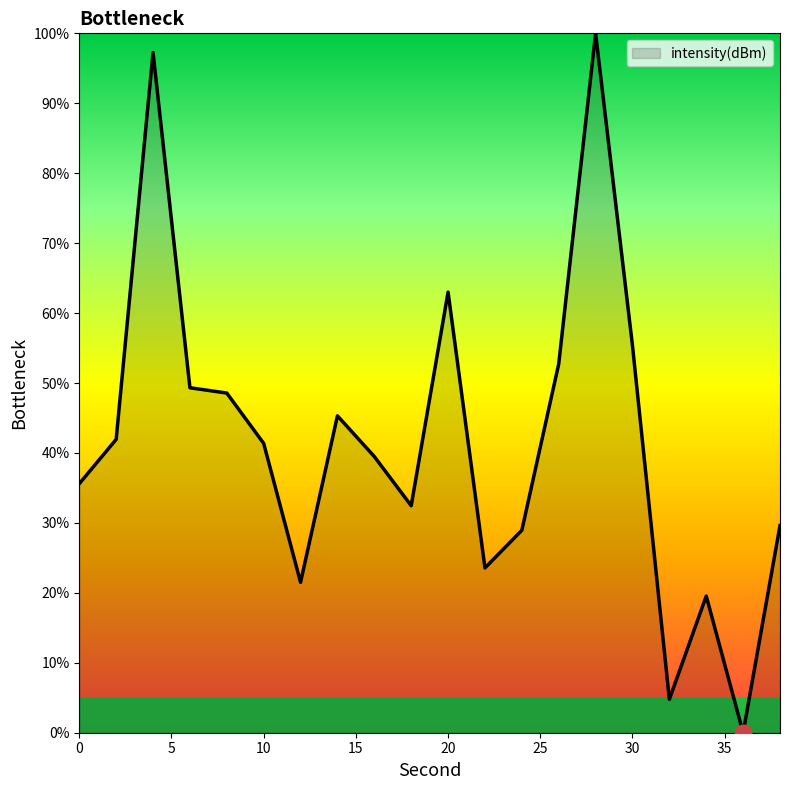

What is the maximum value shown in the chart?

100.0